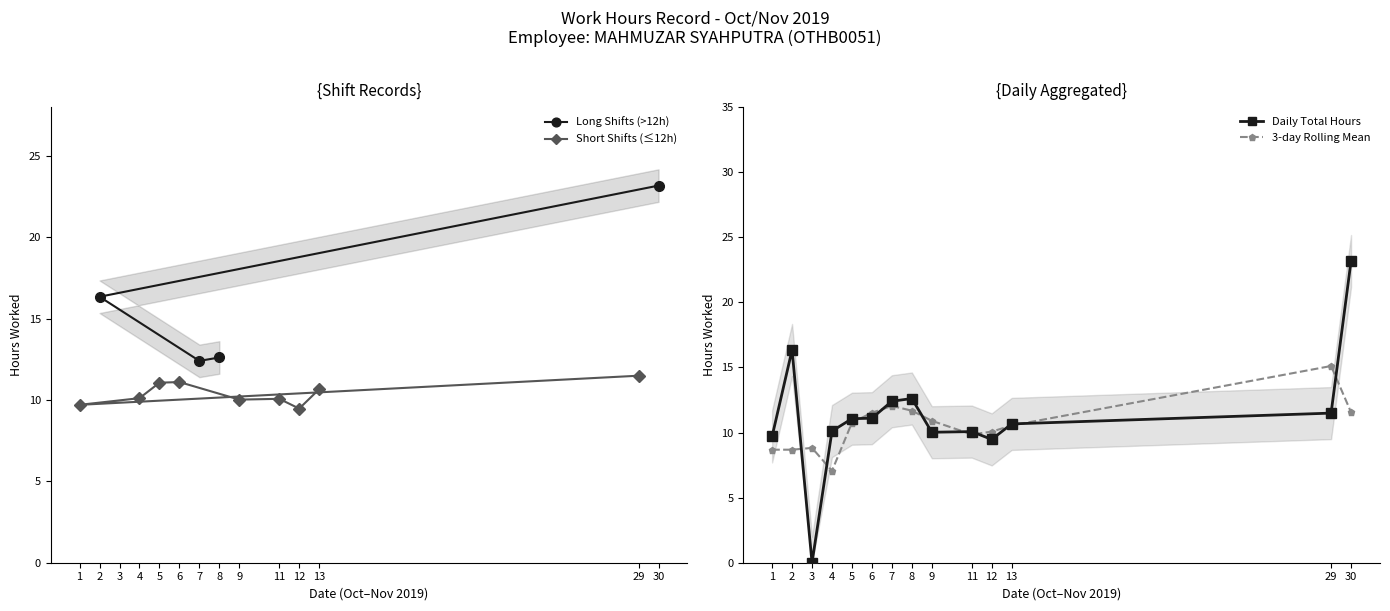

Is it true that Long Shifts (>12h) equals 4.1 at 2?

False